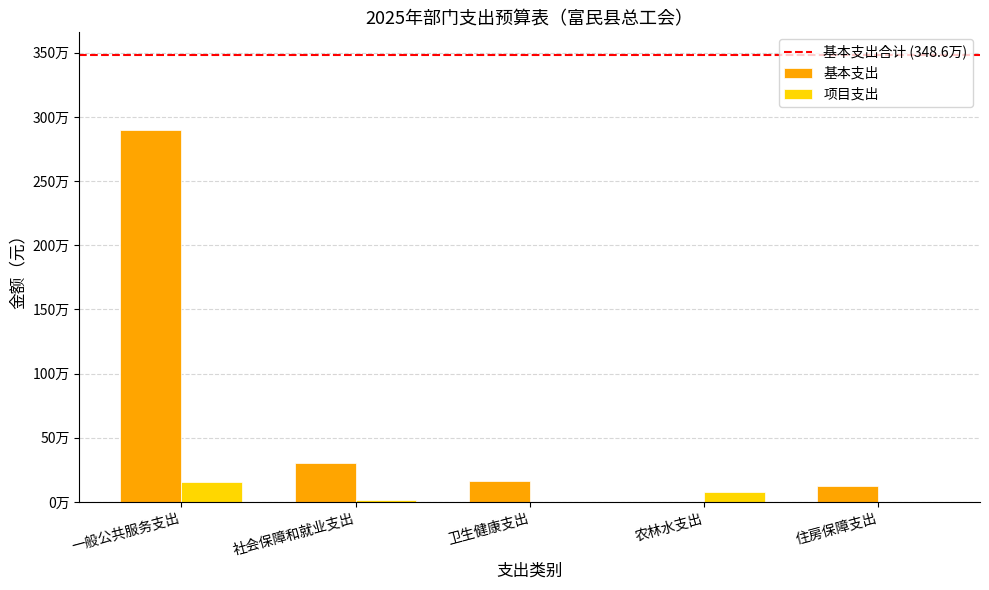

What is the spread (max minus min) of values at 社会保障和就业支出?

284639.4